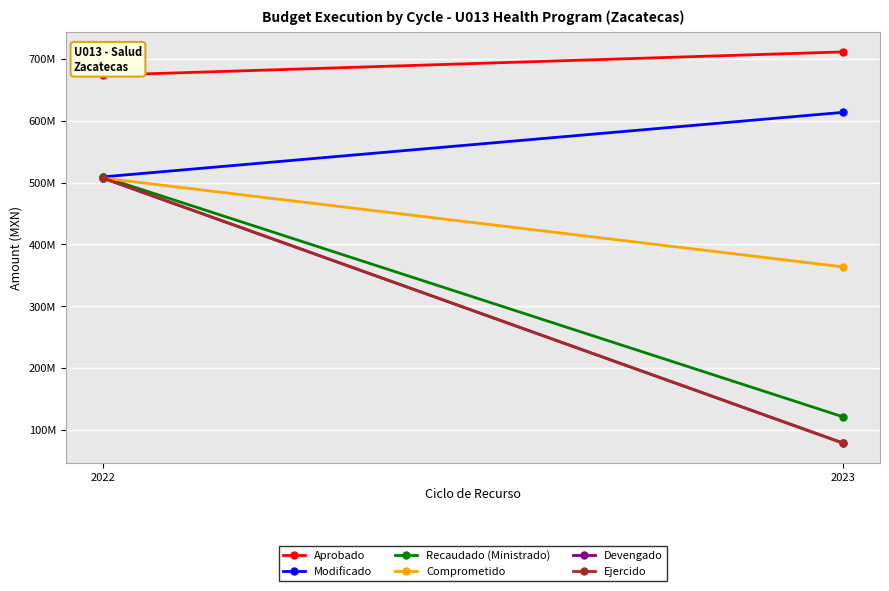

At which label is Aprobado closest to 692276338?

2022